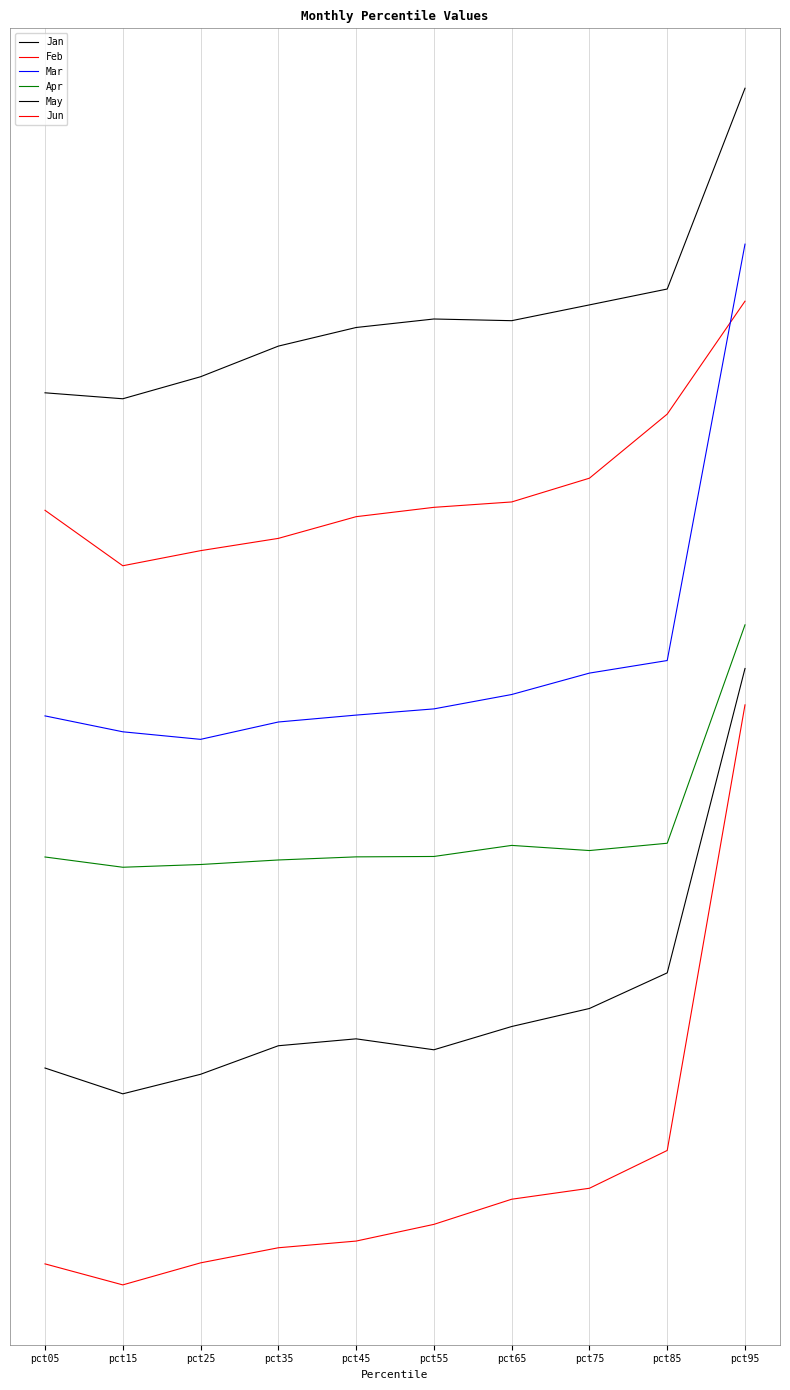

What is the average value of the Apr series?

0.5